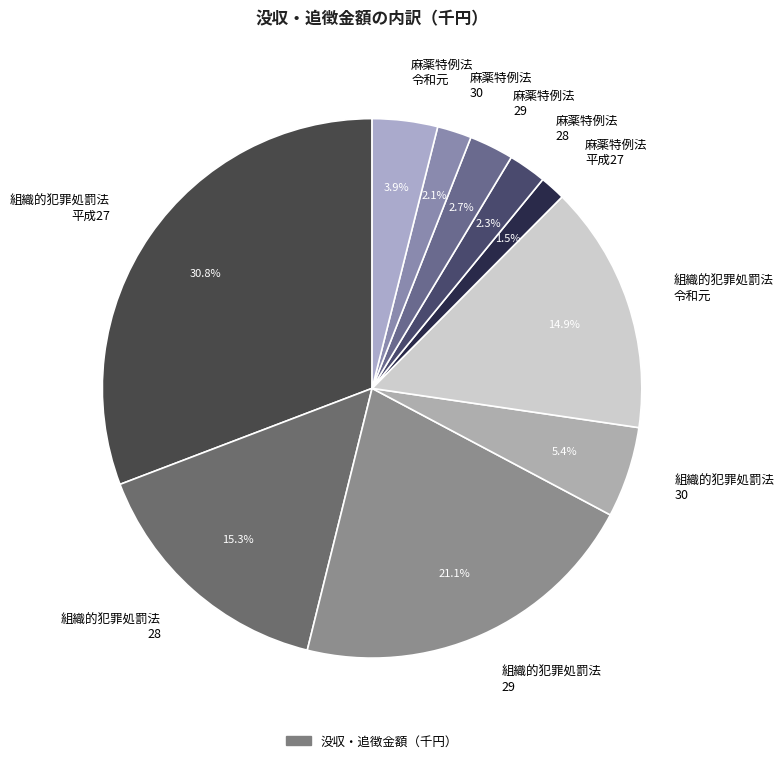

Does any single category account for the majority?

No